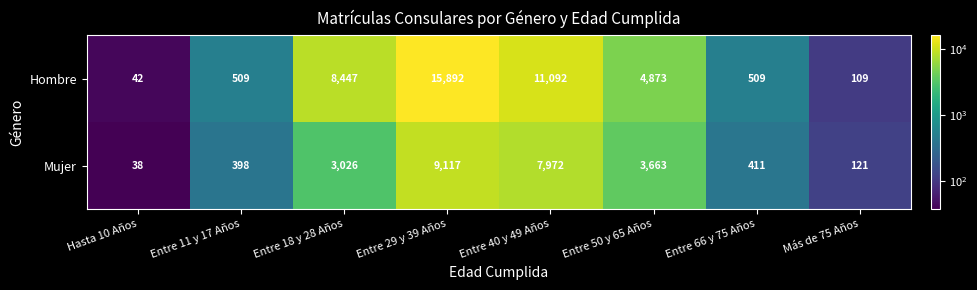

What is the minimum value for Hombre?

42